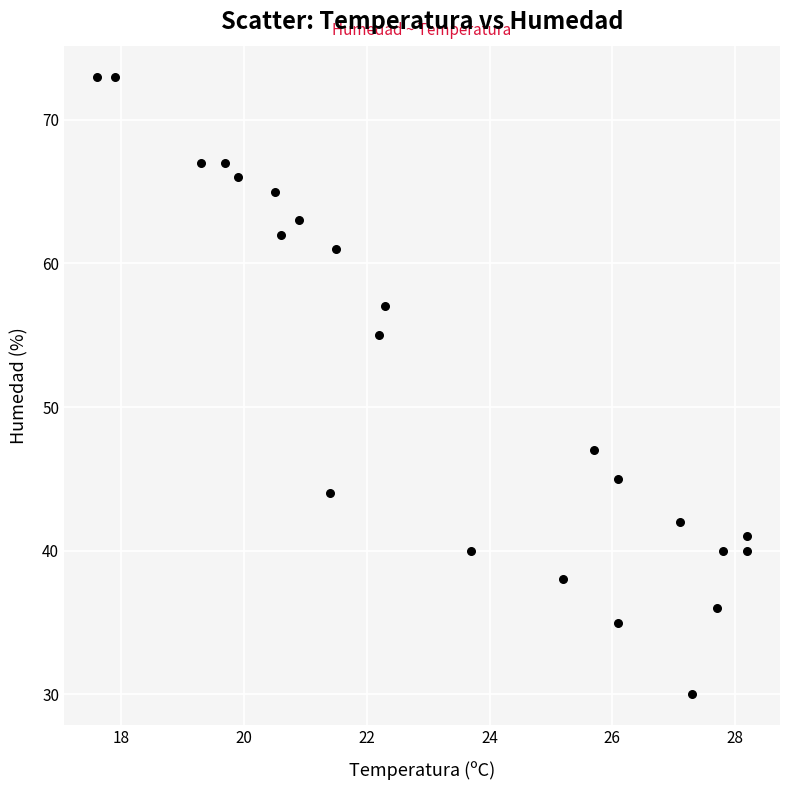

What is the range of Y values (max minus min)?

43